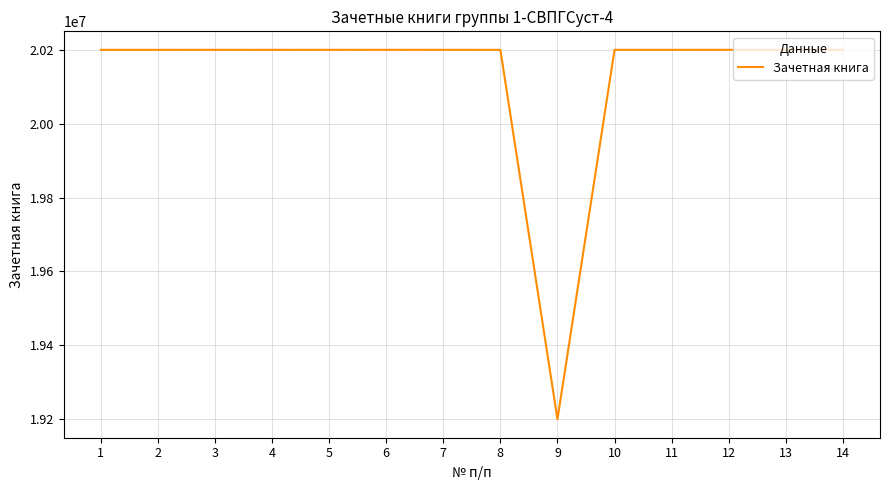

The value at 12 is 26725170. True or false?

False